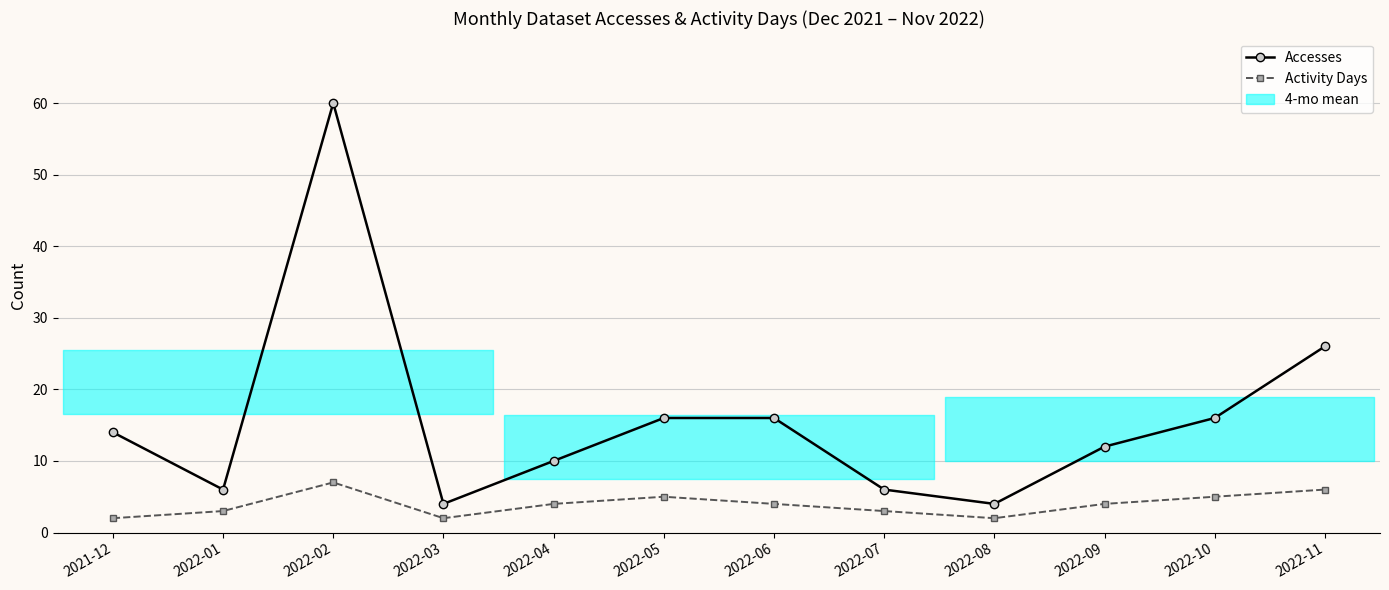

True or false: Accesses and Activity Days intersect in this chart.

False